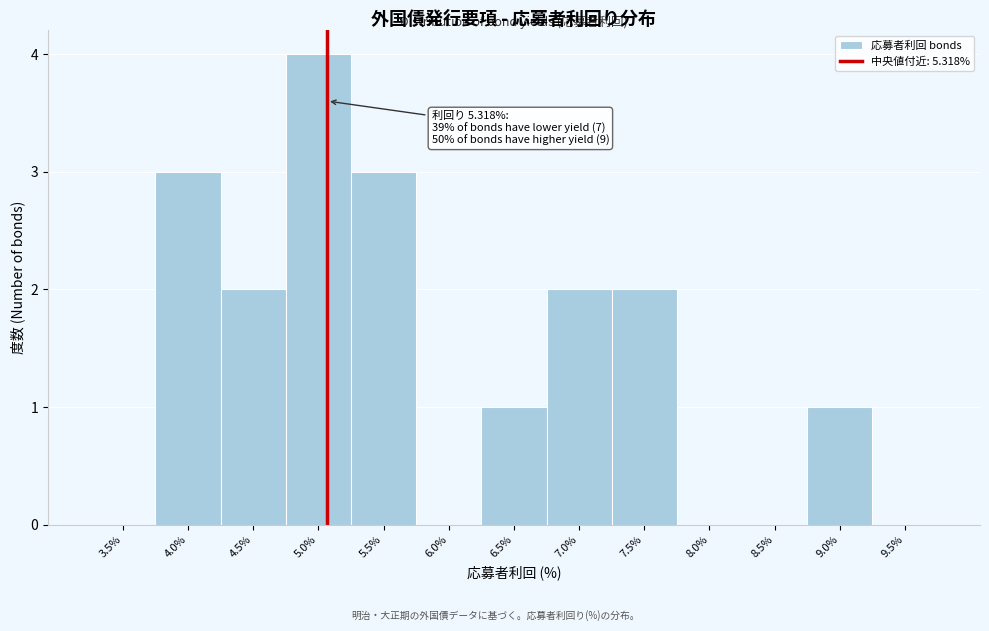

Reading right to left, what are all the values shown in this chart?

9.5%=0	9.0%=1	8.5%=0	8.0%=0	7.5%=2	7.0%=2	6.5%=1	6.0%=0	5.5%=3	5.0%=4	4.5%=2	4.0%=3	3.5%=0